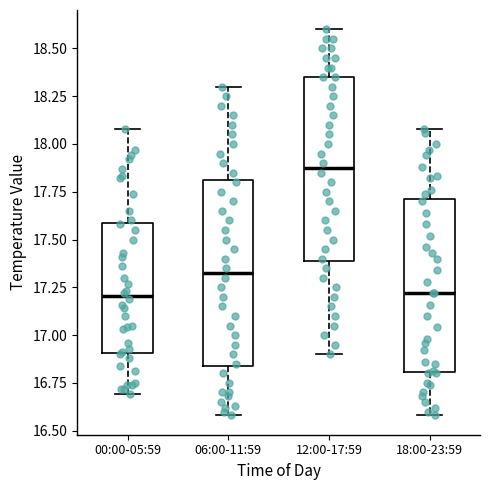

Reading left to right, read every box against the y-axis: the position of its median line, the range the box covers, and the ends of its whiskers. The values are not printed on the chart, so give them approximately, as read against the axis.

00:00-05:59: median 17.20, box 16.90 to 17.60, whiskers 16.70 to 18.10
06:00-11:59: median 17.35, box 16.85 to 17.80, whiskers 16.60 to 18.30
12:00-17:59: median 17.90, box 17.40 to 18.35, whiskers 16.90 to 18.60
18:00-23:59: median 17.20, box 16.80 to 17.70, whiskers 16.60 to 18.10